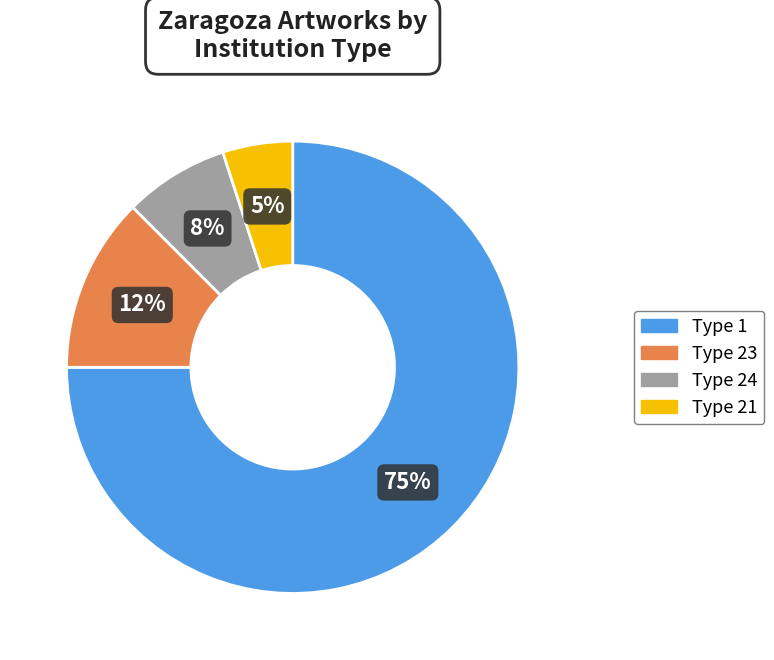

How many segments does this pie chart have?

4